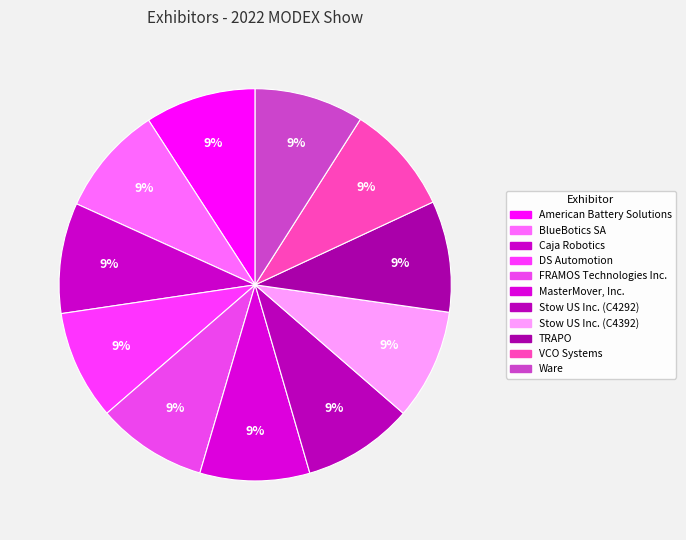

Do DS Automotion and American Battery Solutions together represent more than half of the pie?

No